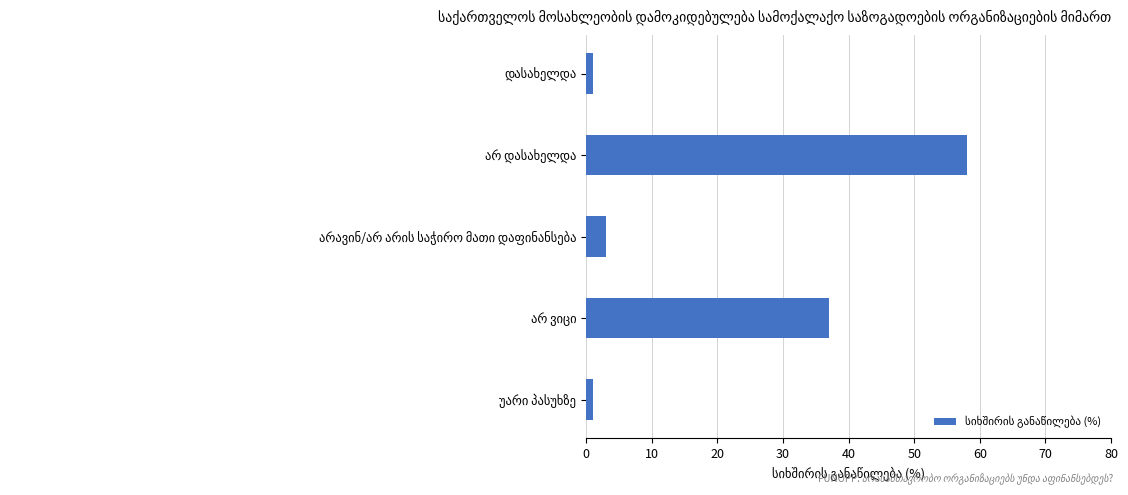

Are the bars grouped side by side (vs. stacked)?

No